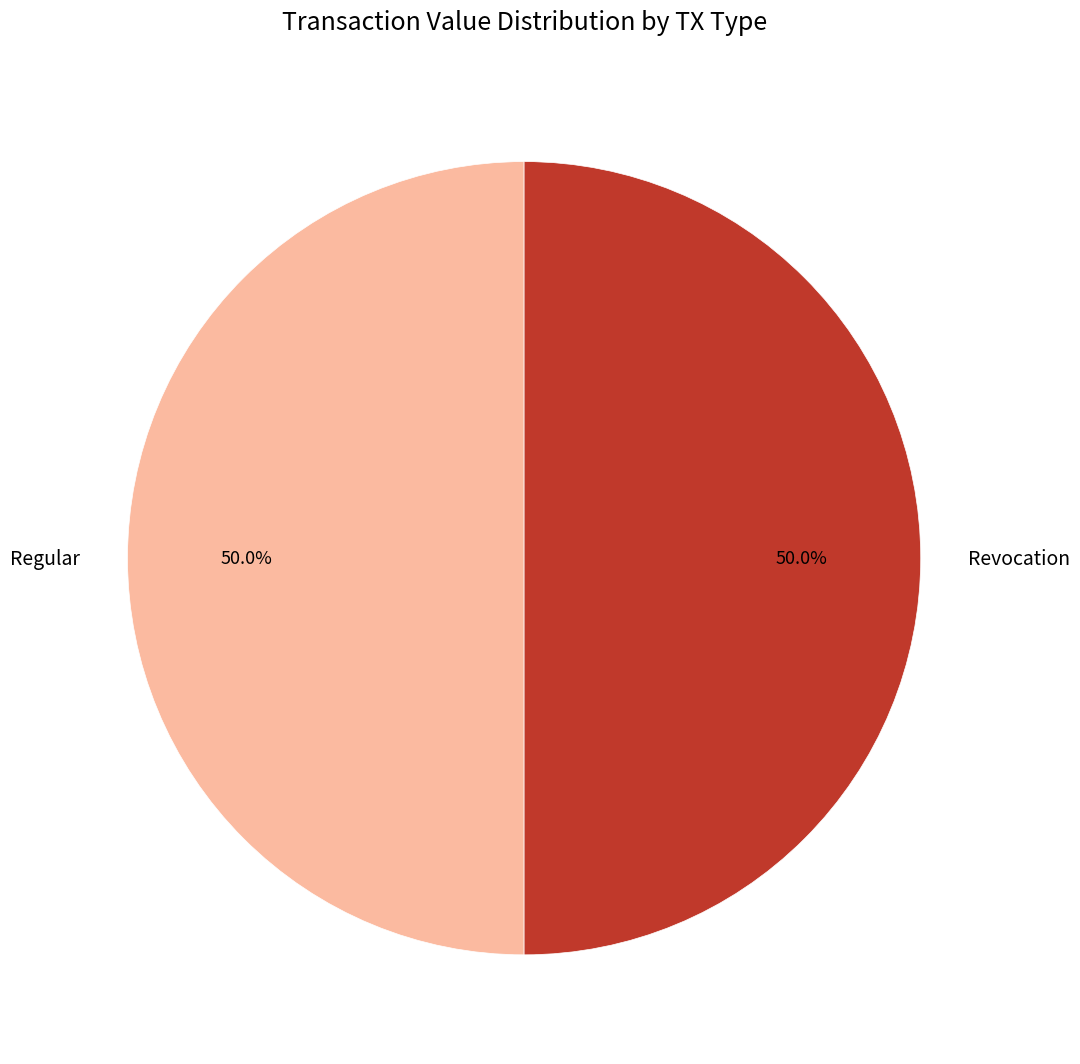

What is the total percentage of Revocation and Regular?

100.0%